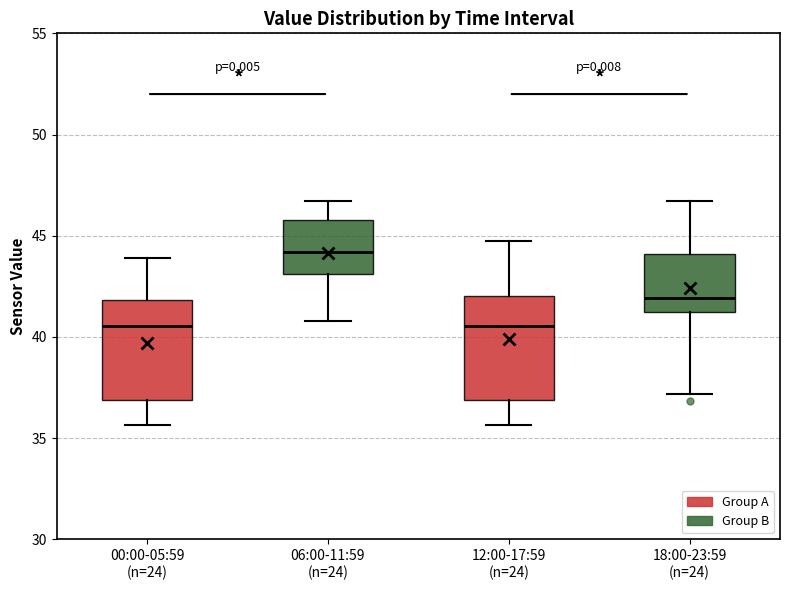

Reading left to right, read every box against the y-axis: the position of its median line, the range the box covers, and the ends of its whiskers. The values are not printed on the chart, so give them approximately, as read against the axis.

00:00-05:59 (n=24): median 40.5, box 37.0 to 42.0, whiskers 35.5 to 44.0
06:00-11:59 (n=24): median 44.0, box 43.0 to 46.0, whiskers 41.0 to 46.5
12:00-17:59 (n=24): median 40.5, box 37.0 to 42.0, whiskers 35.5 to 44.5
18:00-23:59 (n=24): median 42.0, box 41.0 to 44.0, whiskers 37.0 to 46.5